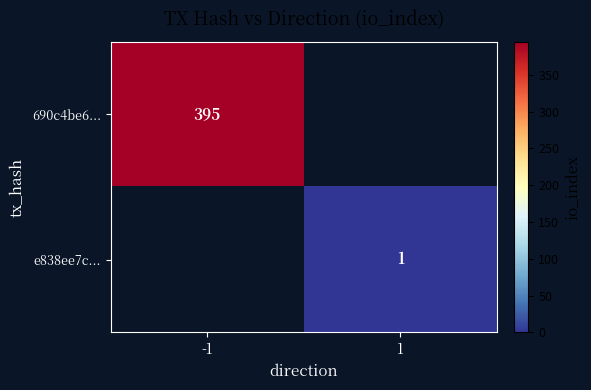

What is the greatest value displayed?

395.0